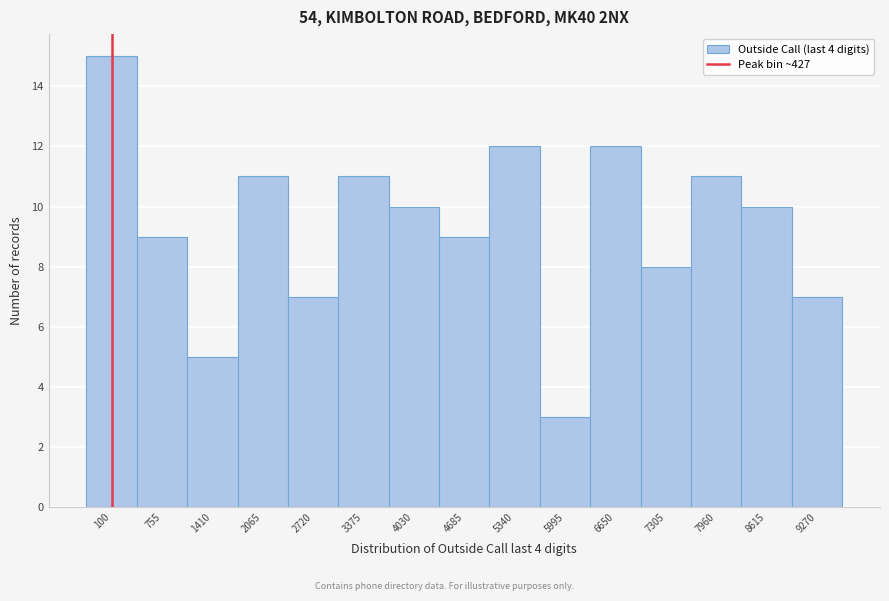

Reading left to right, transcribe all the data shown in this chart.

15	9	5	11	7	11	10	9	12	3	12	8	11	10	7